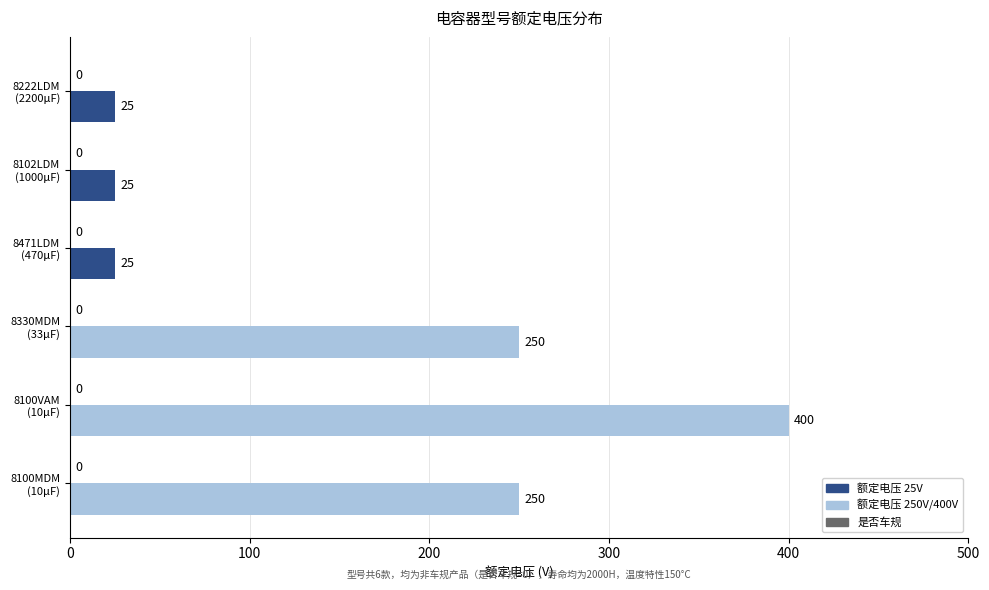

What is the maximum value shown in the chart?

400